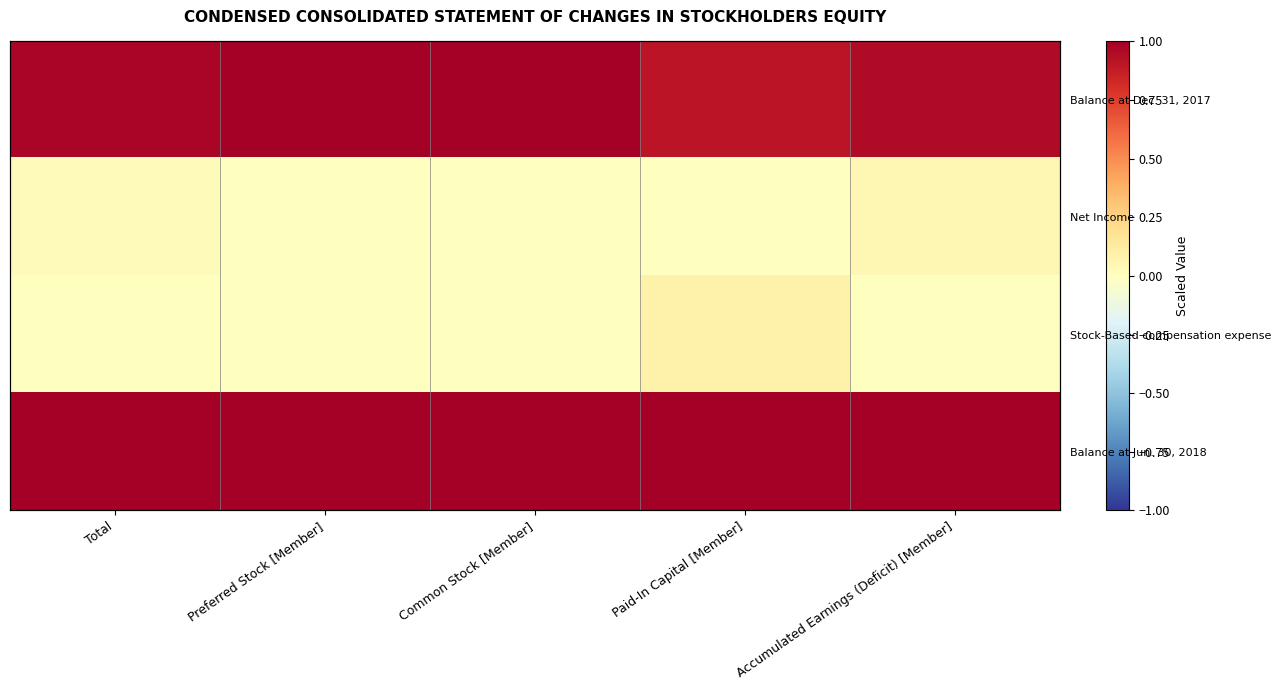

Is the value of Balance at Dec. 31, 2017 at Paid-In Capital [Member] greater than the value of Stock-Based compensation expense at Common Stock [Member]?

Yes